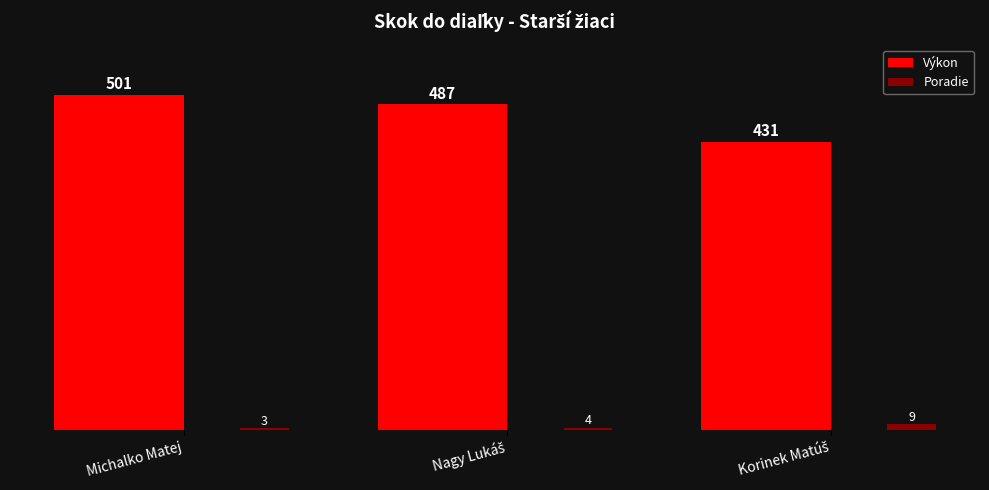

Which series has the largest total across all categories?

Výkon